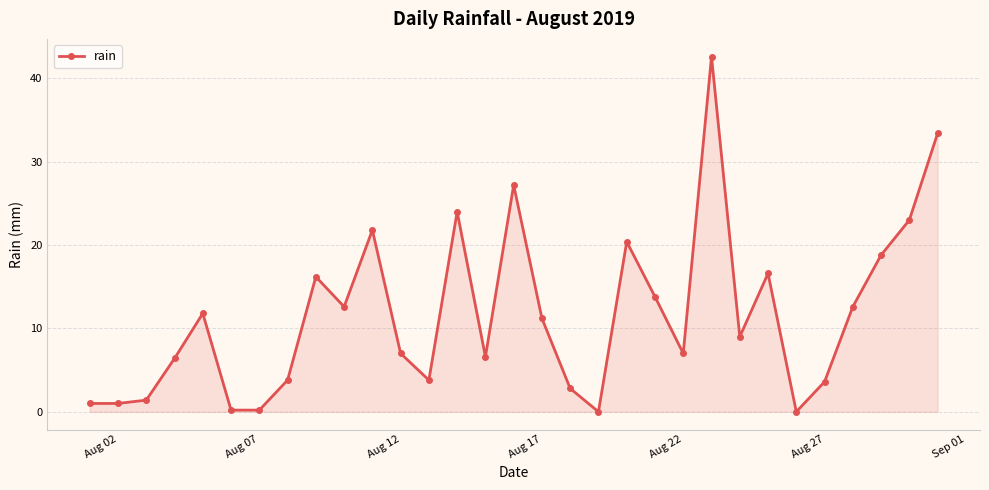

What is the value of the 28th point from the left?

12.6